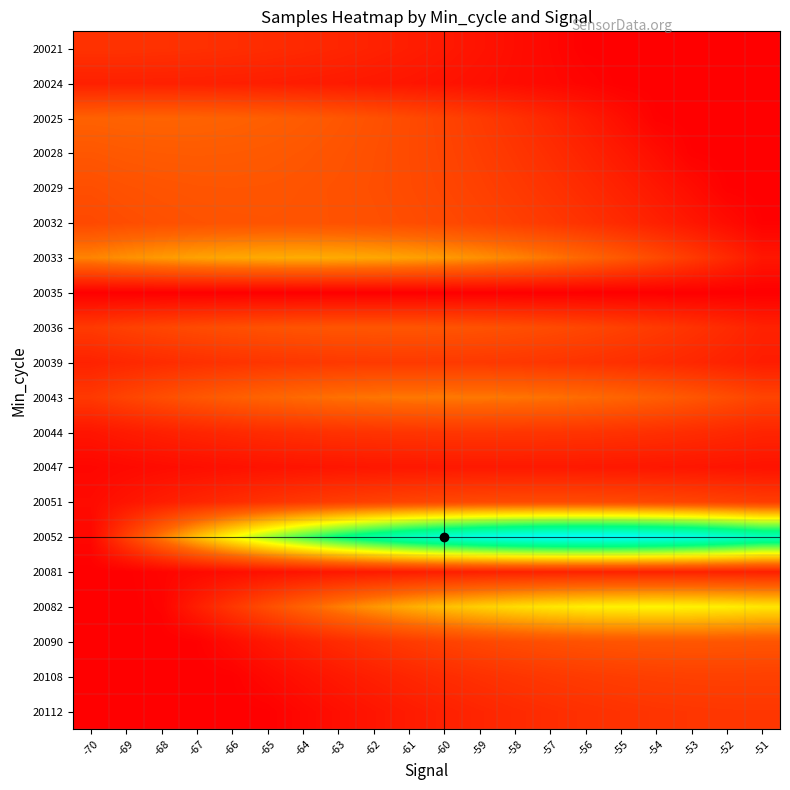

Rank the series by their maximum value, from lowest to highest.

20035, 20047, 20024, 20081, 20021, 20044, 20112, 20039, 20108, 20051, 20032, 20029, 20036, 20090, 20028, 20025, 20043, 20033, 20082, 20052